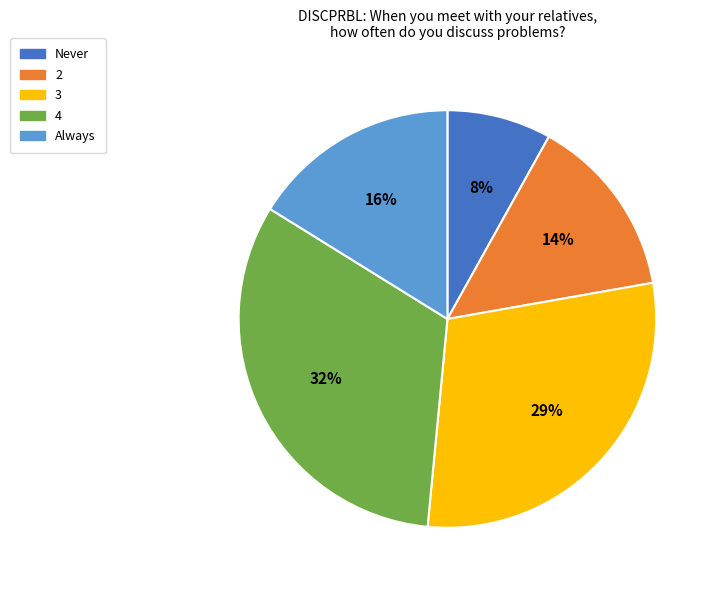

The 3 slice represents 15% of the pie. True or false?

False